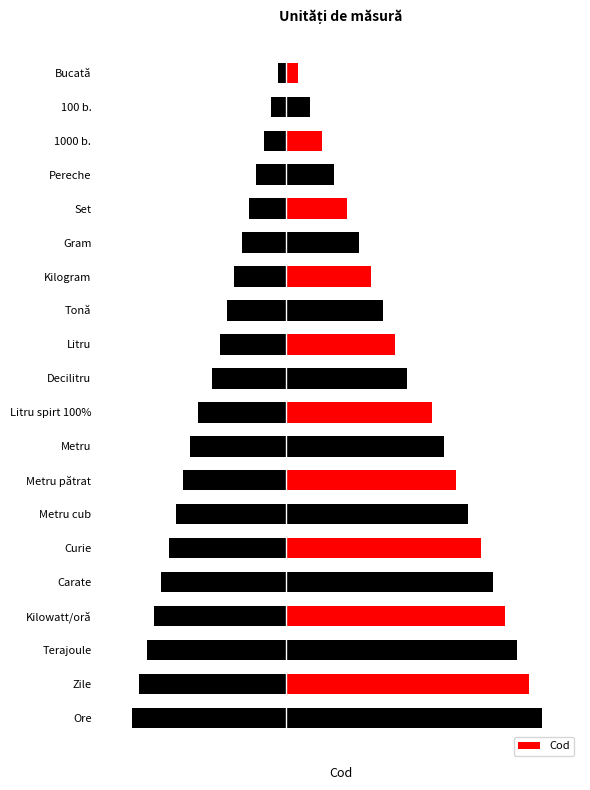

List the labels in order of value, largest first.

Ore, Zile, Terajoule, Kilowatt/oră, Carate, Curie, Metru cub, Metru pătrat, Metru, Litru spirt 100%, Decilitru, Litru, Tonă, Kilogram, Gram, Set, Pereche, 1000 b., 100 b., Bucată